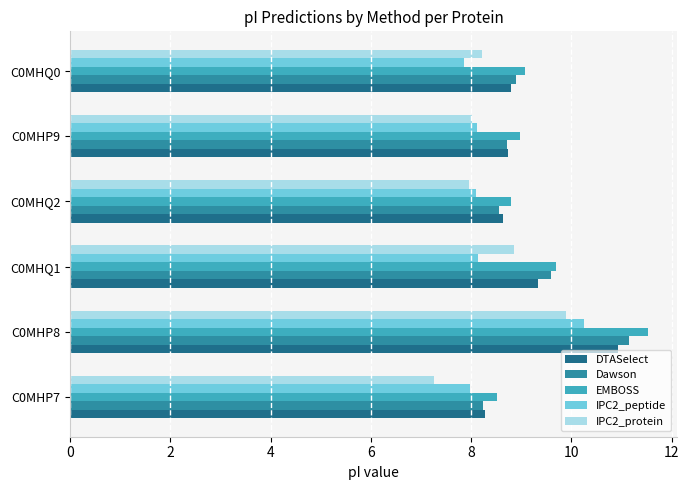

What is the average value of the EMBOSS series?

9.4